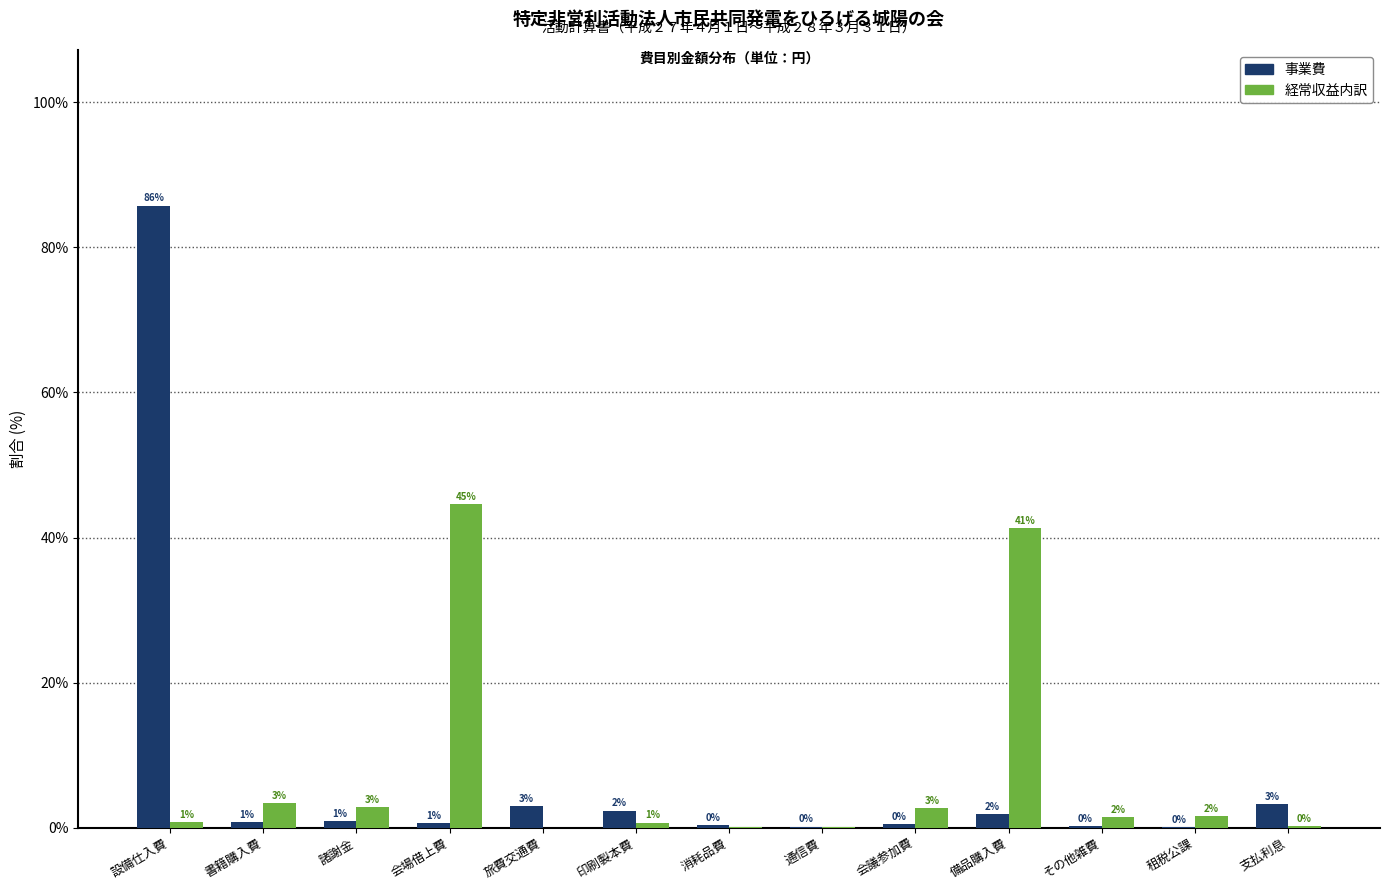

At which label is 事業費 closest to 42?

支払利息